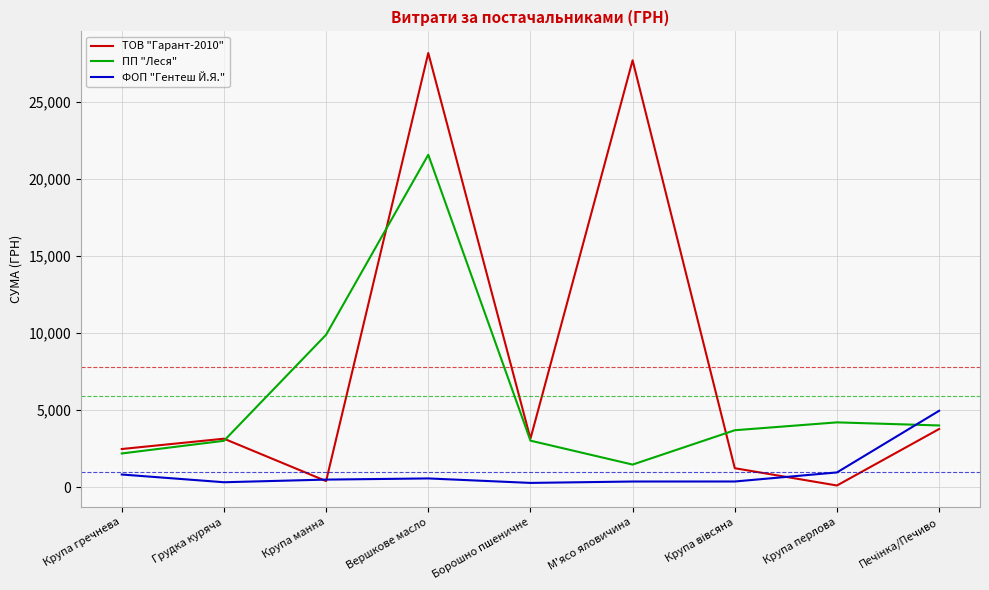

Does the chart display data point markers on the line(s)?

No